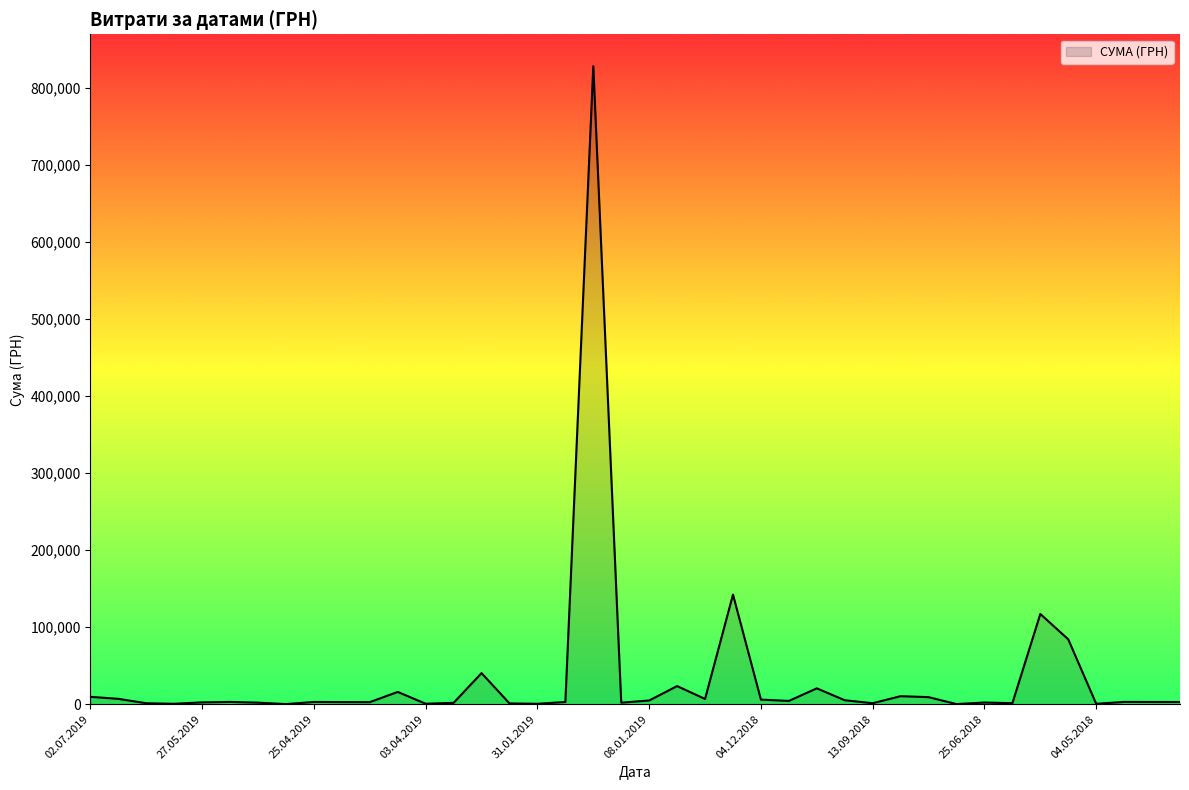

What is the difference between the maximum and minimum values?

828480.7